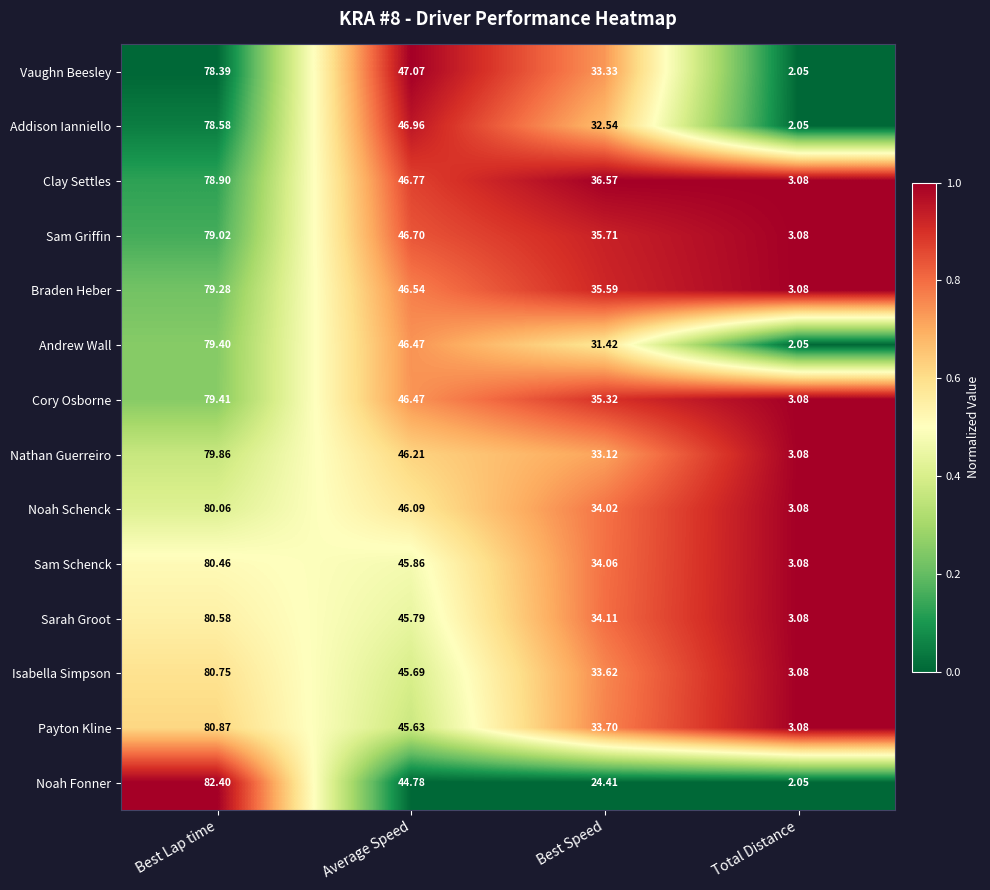

At which category is the sum across all series the highest?

Best Lap time